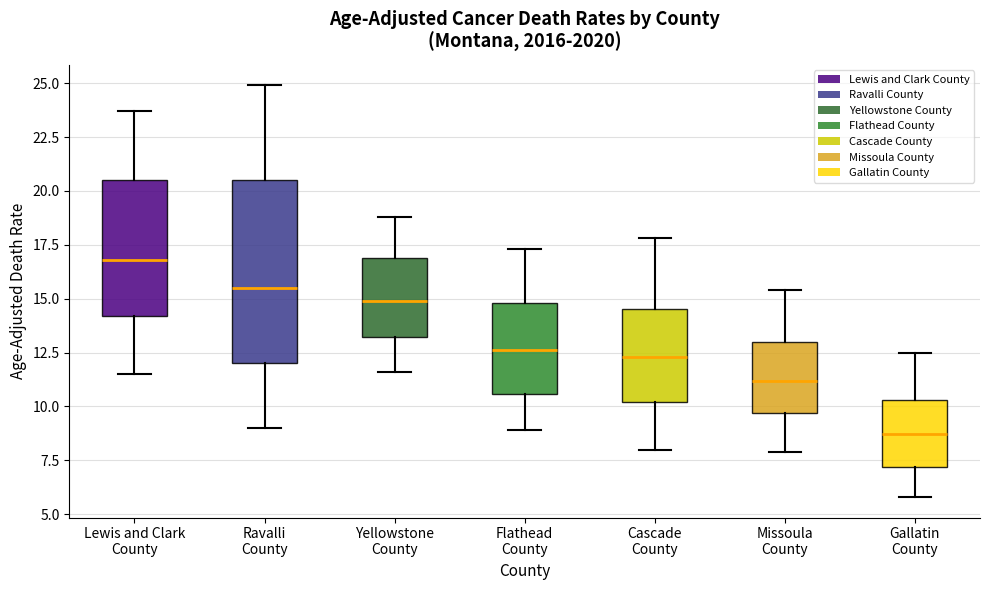

Which box is the tallest, from its lower edge to its upper edge?

Ravalli County